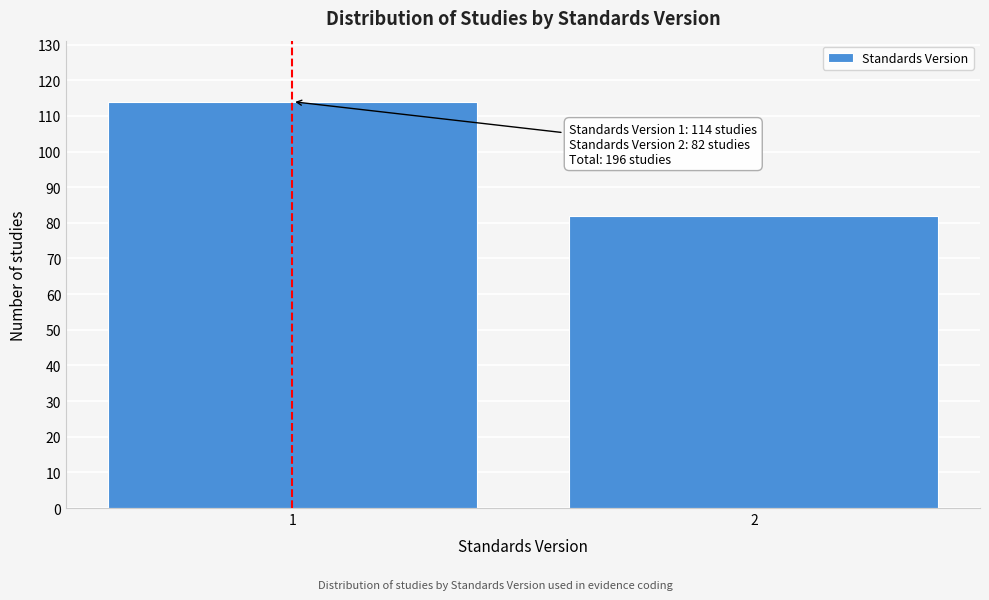

Reading right to left, list all the values displayed in this chart.

2=82	1=114